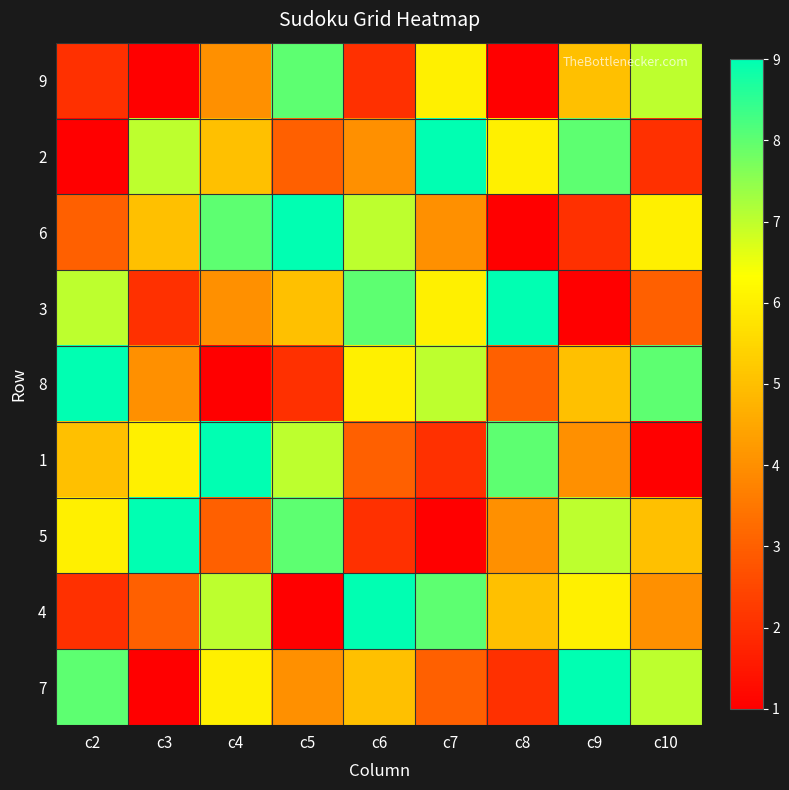

Rank the series at c7 from highest to lowest value.

2, 4, 8, 9, 3, 6, 7, 1, 5